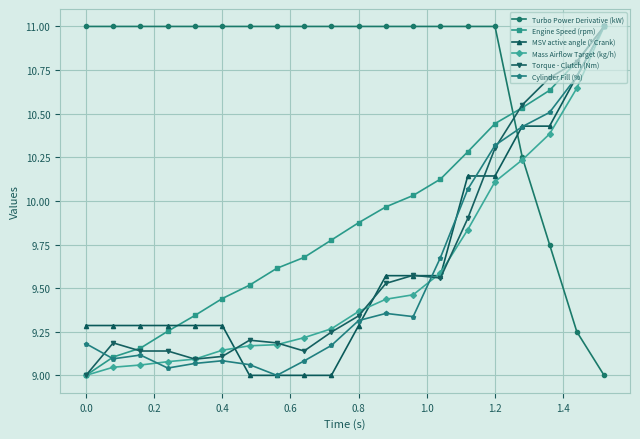

At how many categories does at least one series exceed 10?

20